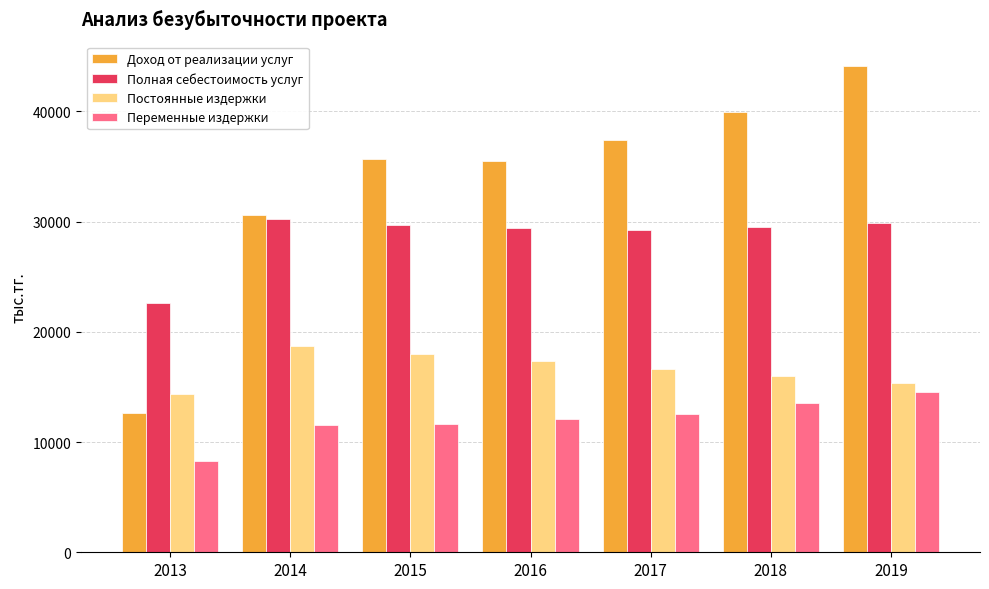

How many bars are there in each group?

4